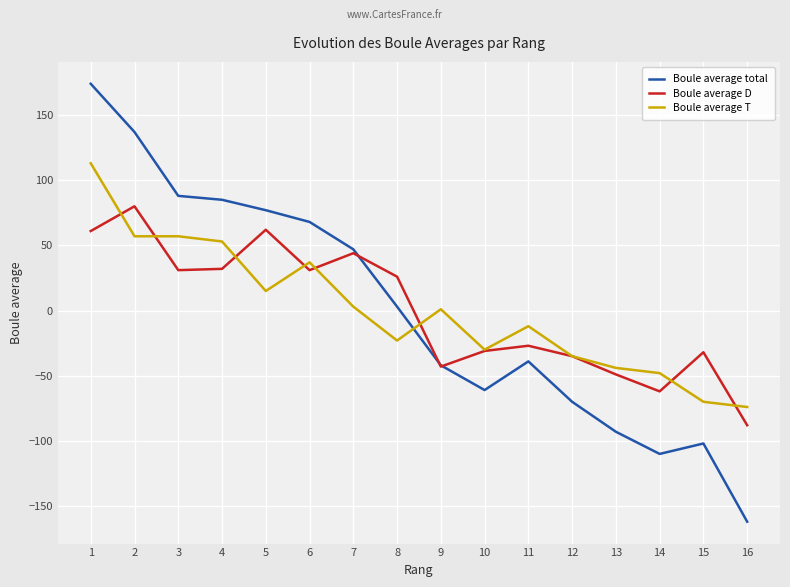

What is the total value across all series at 4?

170